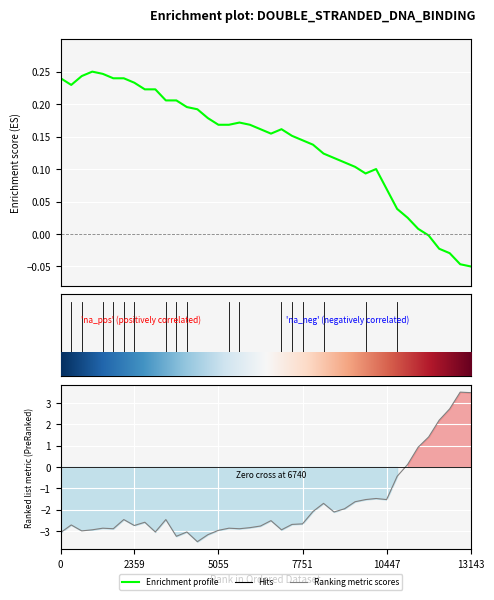

Reading left to right, extract all data points from this chart.

Enrichment profile: 0.2	0.2	0.2	0.2	0.2	0.2	0.2	0.2	0.2	0.2	0.2	0.2	0.2	0.2	0.2	0.2	0.2	0.2	0.2	0.2	0.2	0.2	0.2	0.1	0.1	0.1	0.1	0.1	0.1	0.1	0.1	0.1	0.0	0.0	0.0	-0.0	-0.0	-0.0	-0.0	-0.1
Ranking metric scores: -3.1	-2.7	-3.0	-2.9	-2.9	-2.9	-2.5	-2.7	-2.6	-3.0	-2.5	-3.2	-3.0	-3.5	-3.2	-3.0	-2.9	-2.9	-2.8	-2.8	-2.5	-2.9	-2.7	-2.7	-2.1	-1.7	-2.1	-2.0	-1.6	-1.5	-1.5	-1.5	-0.4	0.1	0.9	1.4	2.2	2.7	3.5	3.5